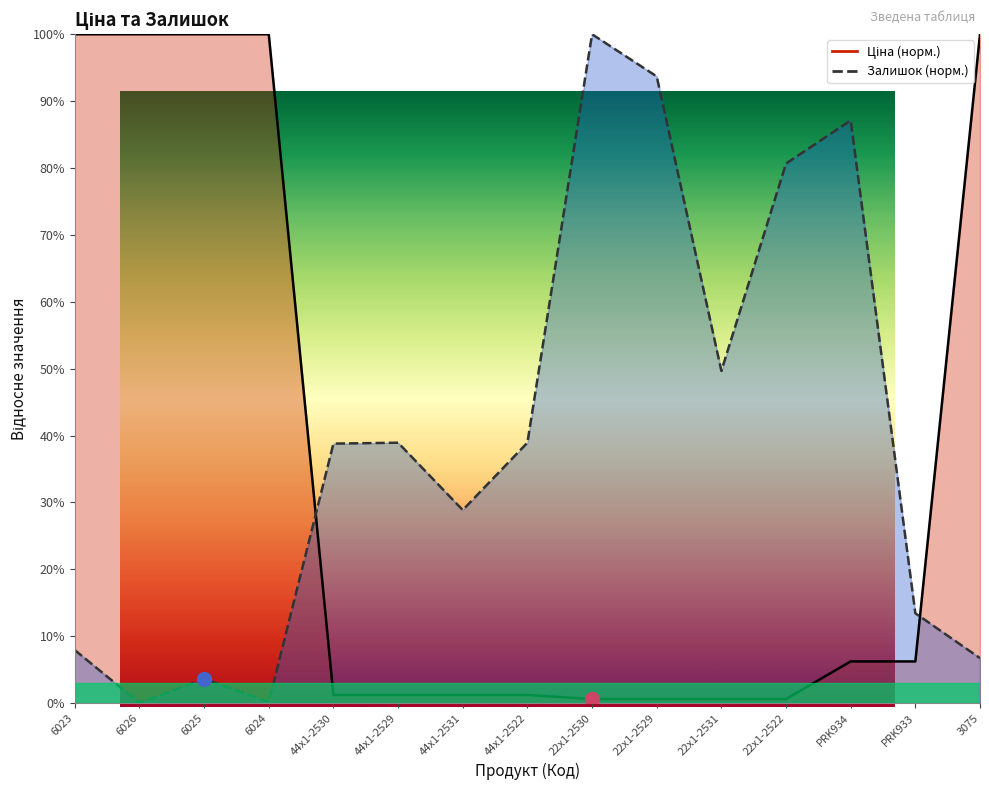

How many interior local peaks does the Залишок series have?

4